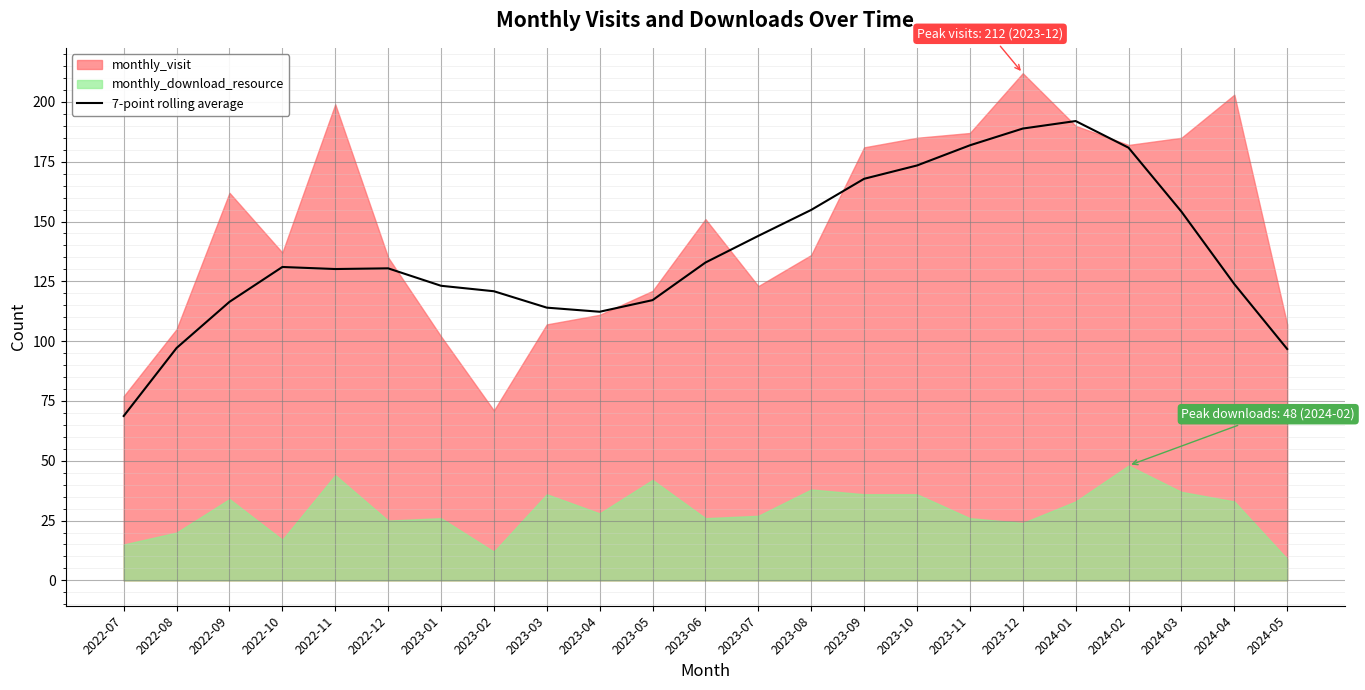

How many data points are less than 130?

10